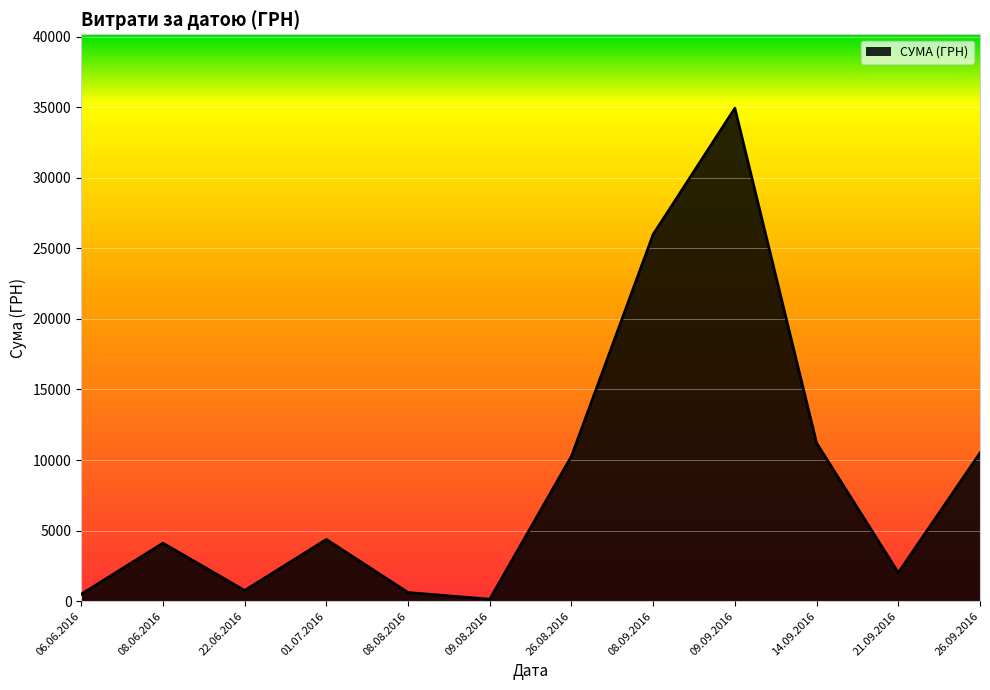

What is the maximum value shown in the chart?

34932.6